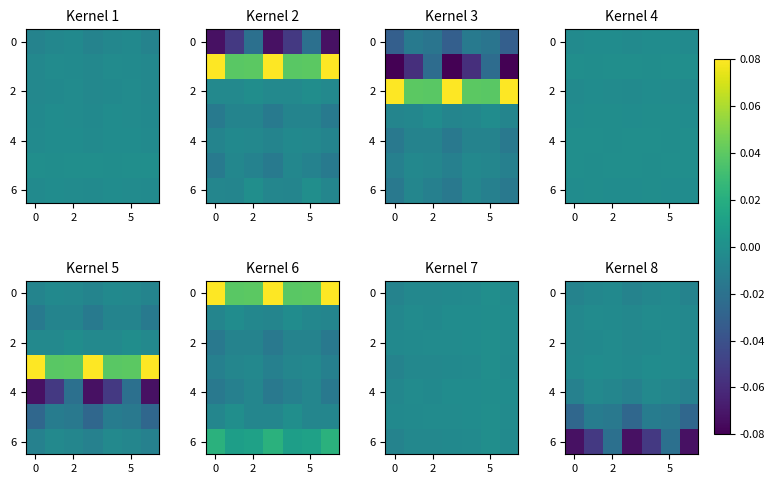

What is the minimum value shown in the chart?

-0.1